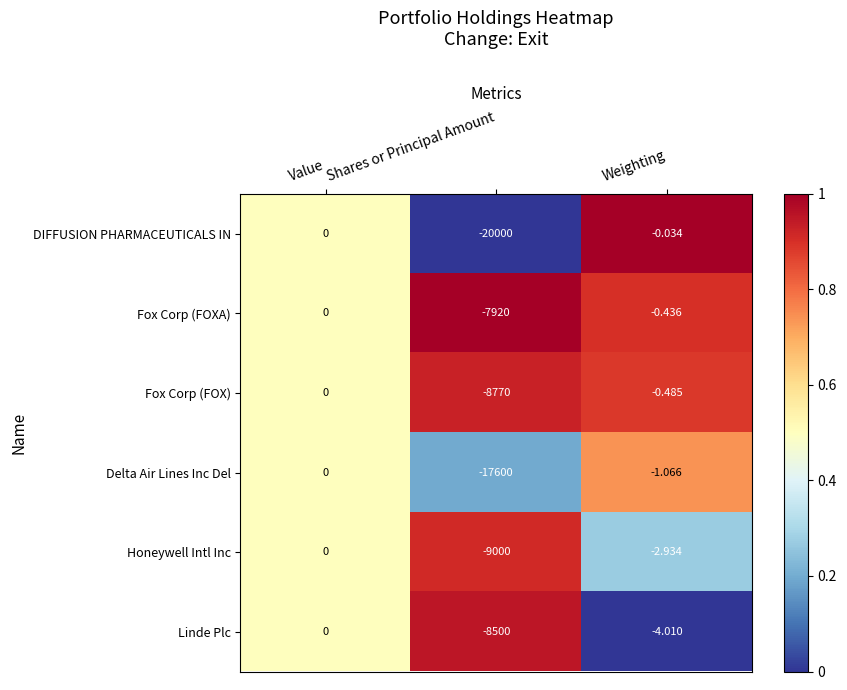

Which series has the widest spread of values?

DIFFUSION PHARMACEUTICALS IN